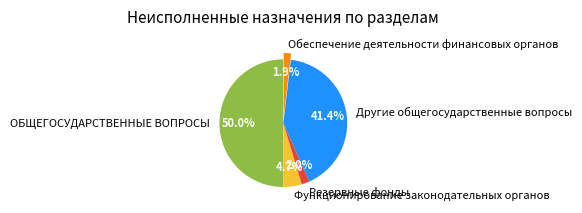

What portion of the pie excludes Обеспечение деятельности финансовых органов?

98.1%